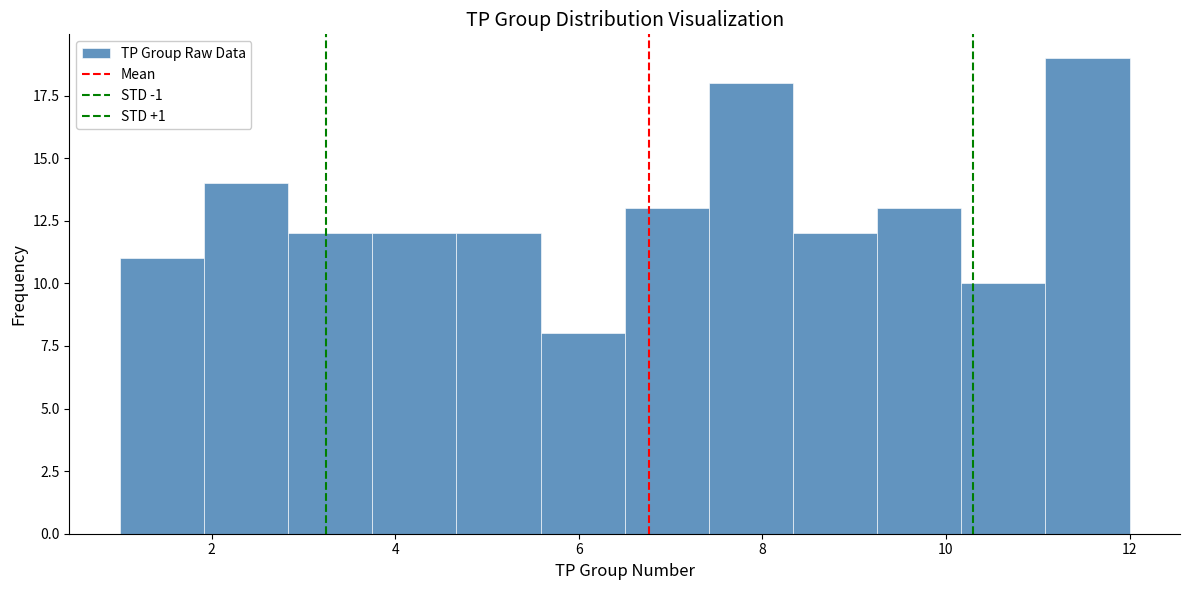

Reading left to right, list every bar in this chart as the range it spans on the x-axis followed by its height. Neither the bar edges nor the heights are printed on the chart, so give them approximately, as read against the axes.

1.0 to 2.0: 11
2.0 to 2.8: 14
2.8 to 3.8: 12
3.8 to 4.6: 12
4.6 to 5.6: 12
5.6 to 6.6: 8
6.6 to 7.4: 13
7.4 to 8.4: 18
8.4 to 9.2: 12
9.2 to 10.2: 13
10.2 to 11.0: 10
11.0 to 12.0: 19